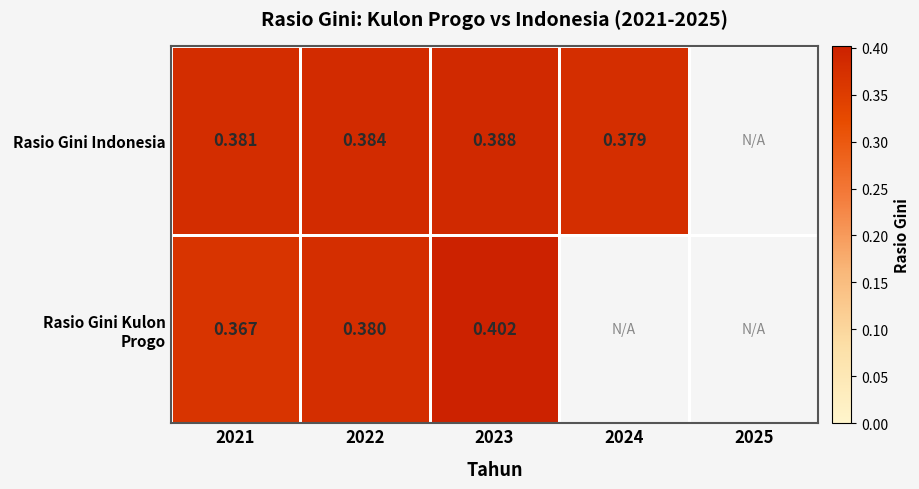

At 2023, list the series in order from largest to smallest.

Rasio Gini Kulon Progo, Rasio Gini Indonesia